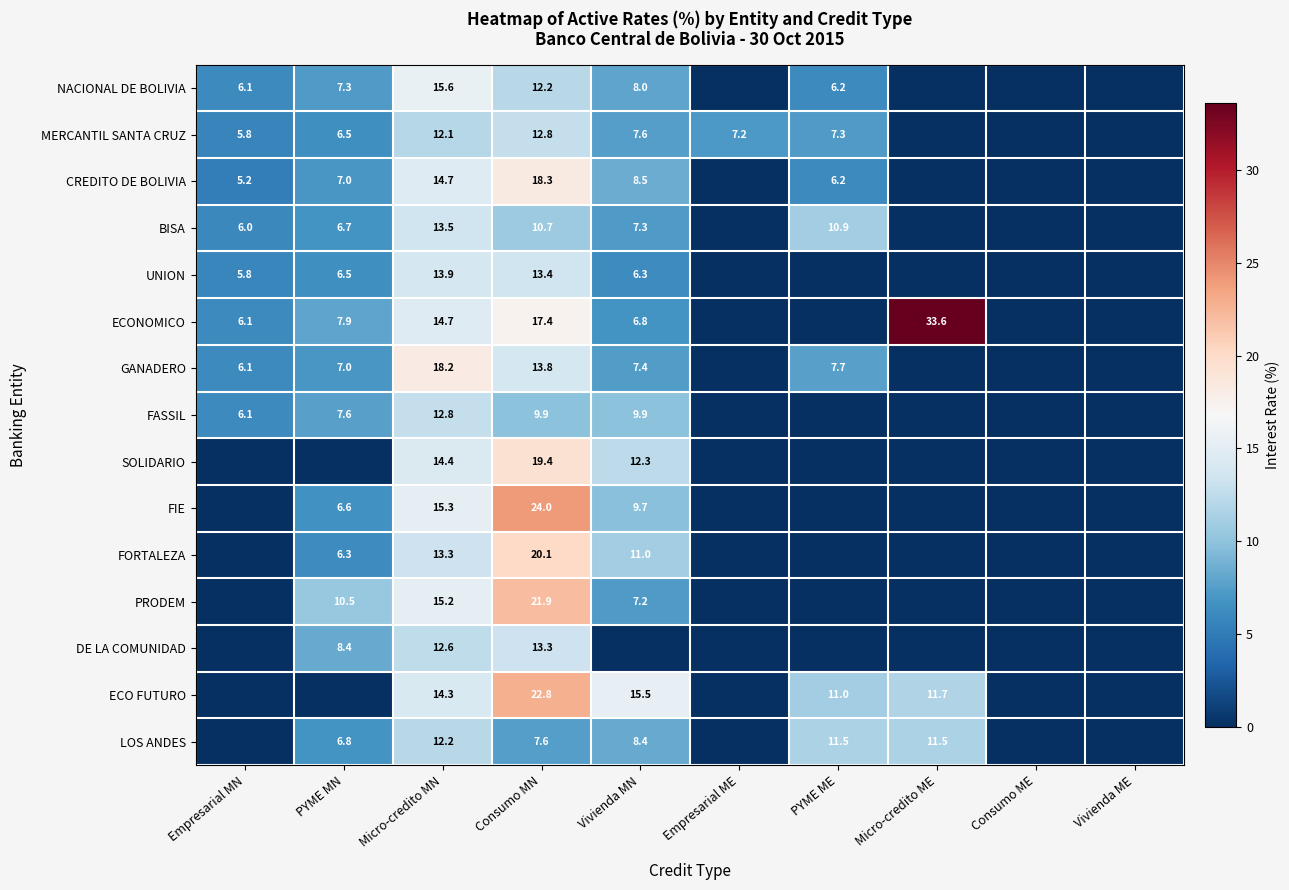

At Vivienda MN, list the series in order from largest to smallest.

ECO FUTURO, SOLIDARIO, FORTALEZA, FASSIL, FIE, CREDITO DE BOLIVIA, LOS ANDES, NACIONAL DE BOLIVIA, MERCANTIL SANTA CRUZ, GANADERO, BISA, PRODEM, ECONOMICO, UNION, DE LA COMUNIDAD